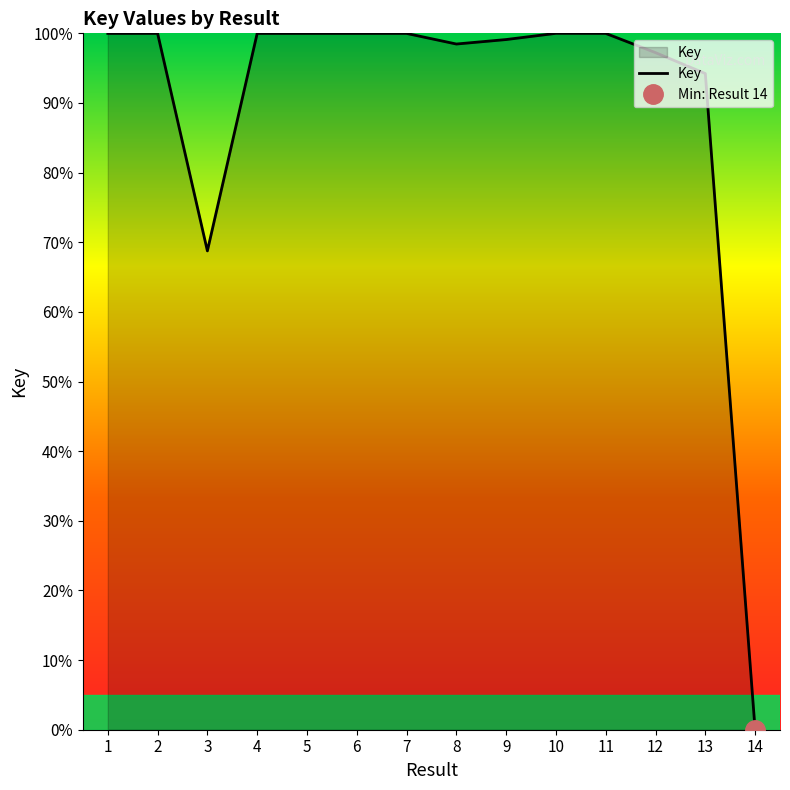

What is the value of the 5th point from the left?

100.0